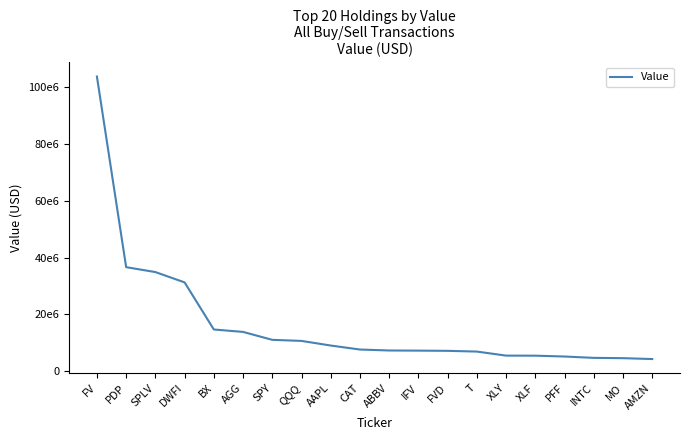

Rank the categories by value from lowest to highest.

AMZN, MO, INTC, PFF, XLF, XLY, T, FVD, IFV, ABBV, CAT, AAPL, QQQ, SPY, AGG, BX, DWFI, SPLV, PDP, FV